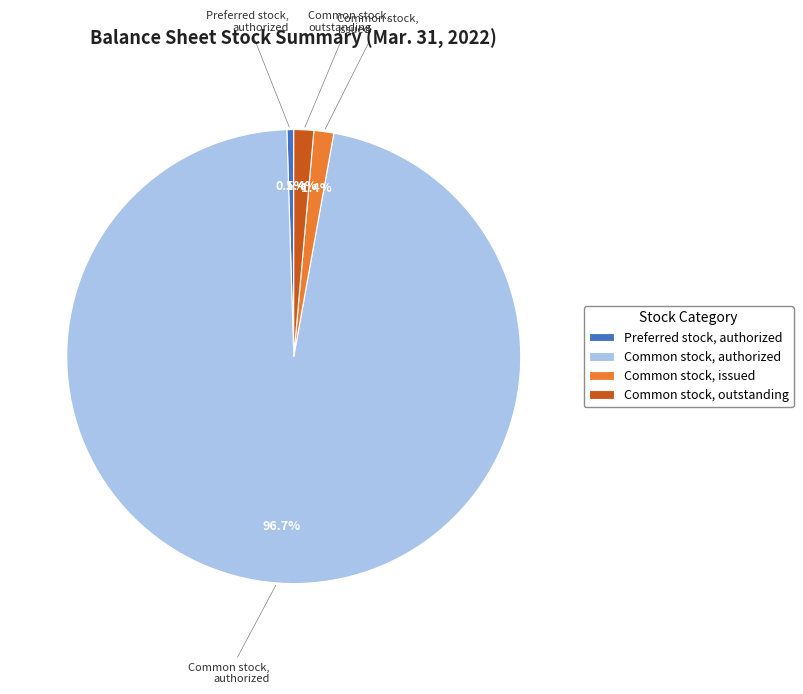

Is the sum of Common stock, outstanding and Preferred stock, authorized greater than half?

No